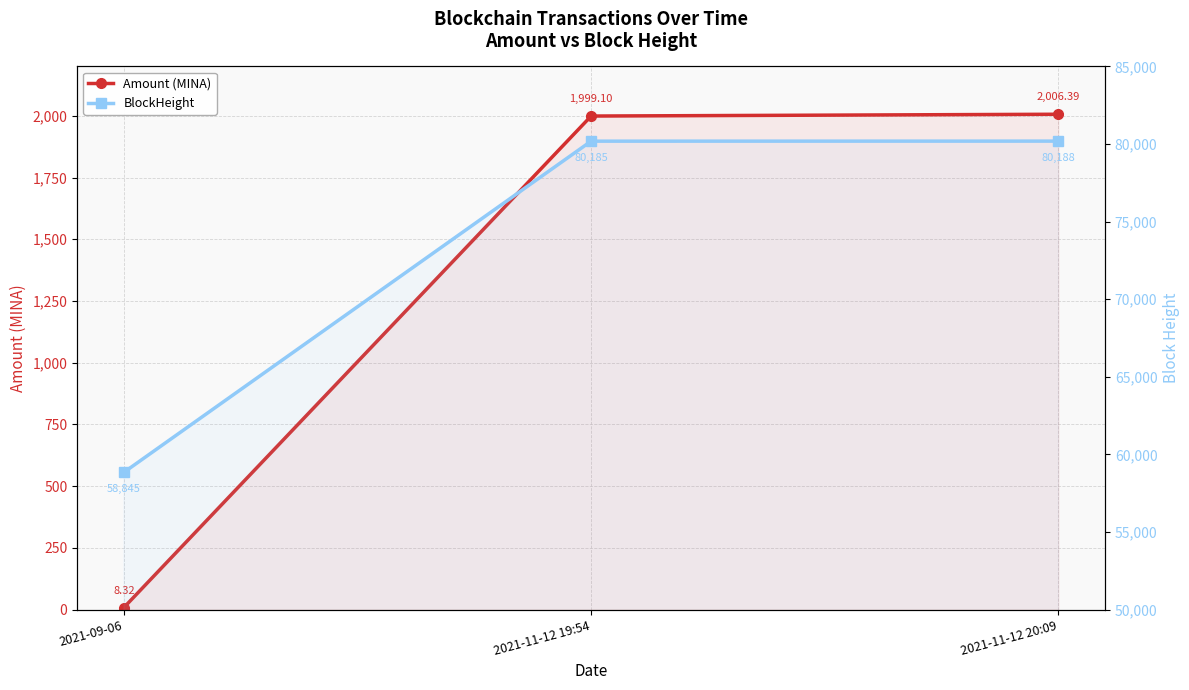

Is this an area chart (filled region under the line)?

No